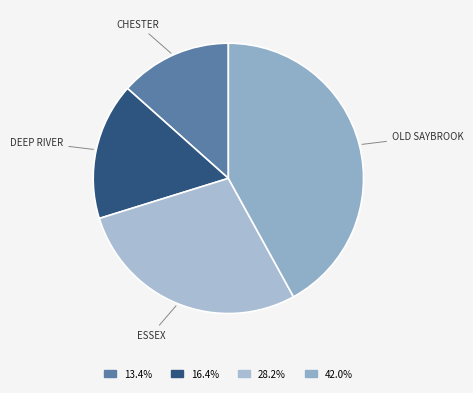

What is the smallest slice in the pie chart?

Chester